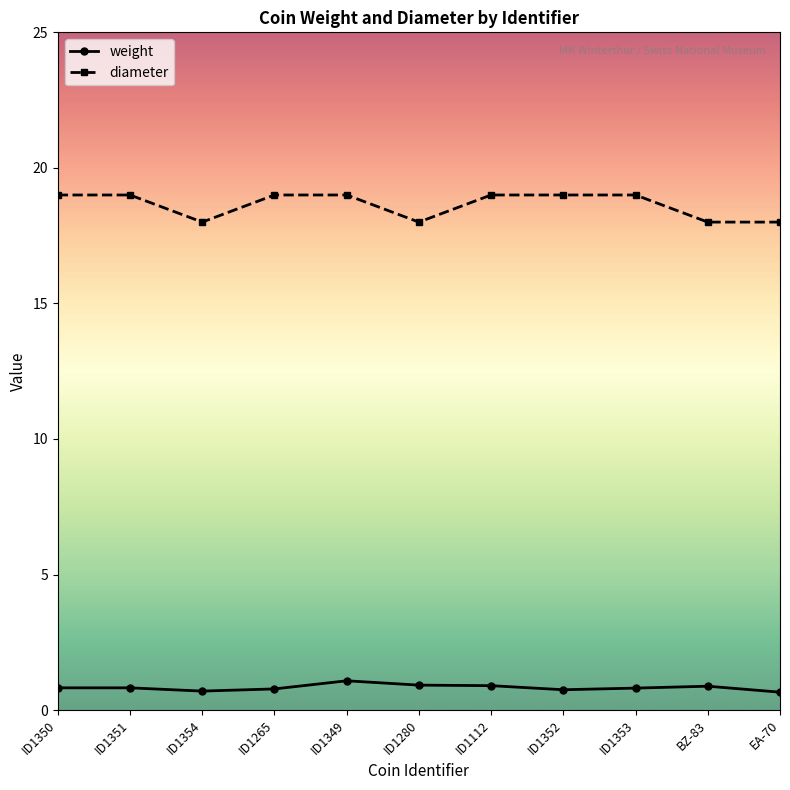

Does the chart have visible grid lines?

No